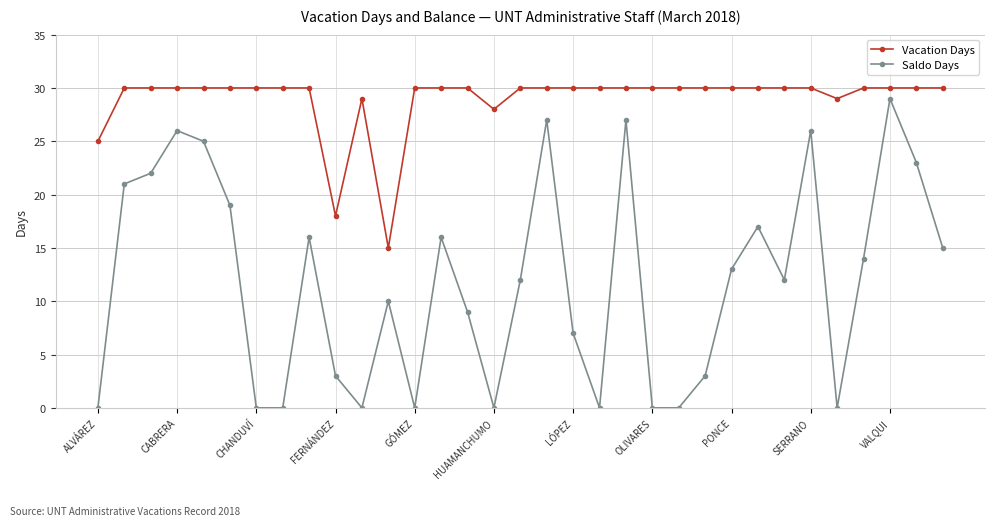

True or false: Vacation Days and Saldo Days intersect in this chart.

False